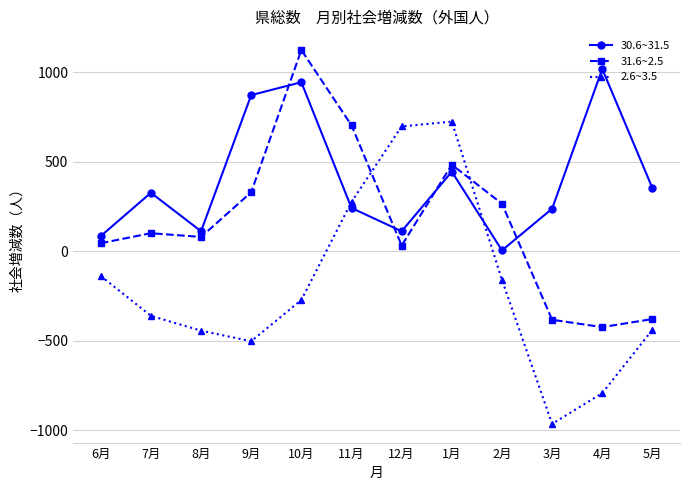

What is the average value of the 2.6~3.5 series?

-198